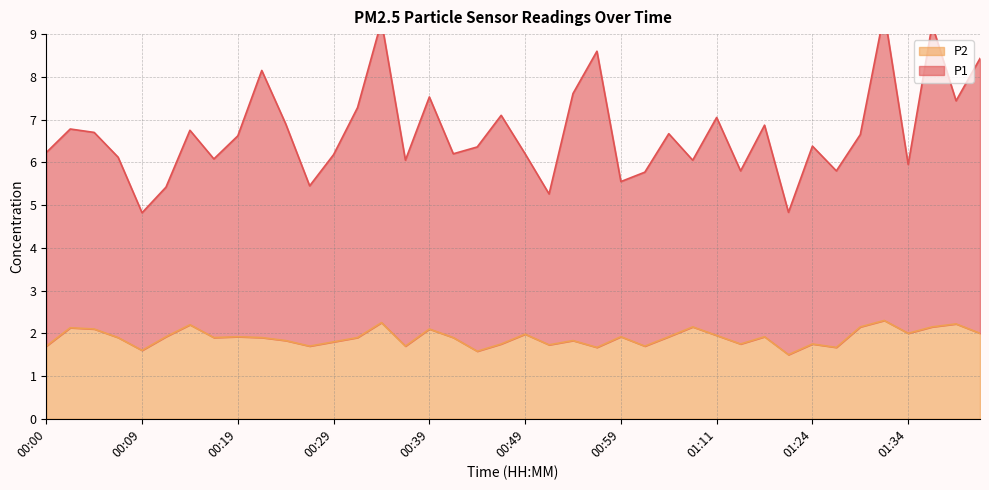

Rank the series by their average value, from lowest to highest.

P2, P1